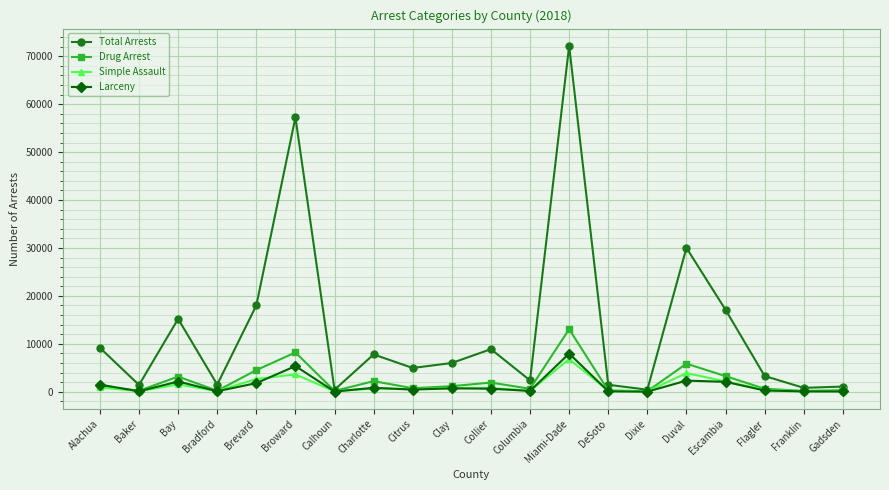

In Simple Assault, how many points are higher than both neighbors (excluding endpoints)?

6